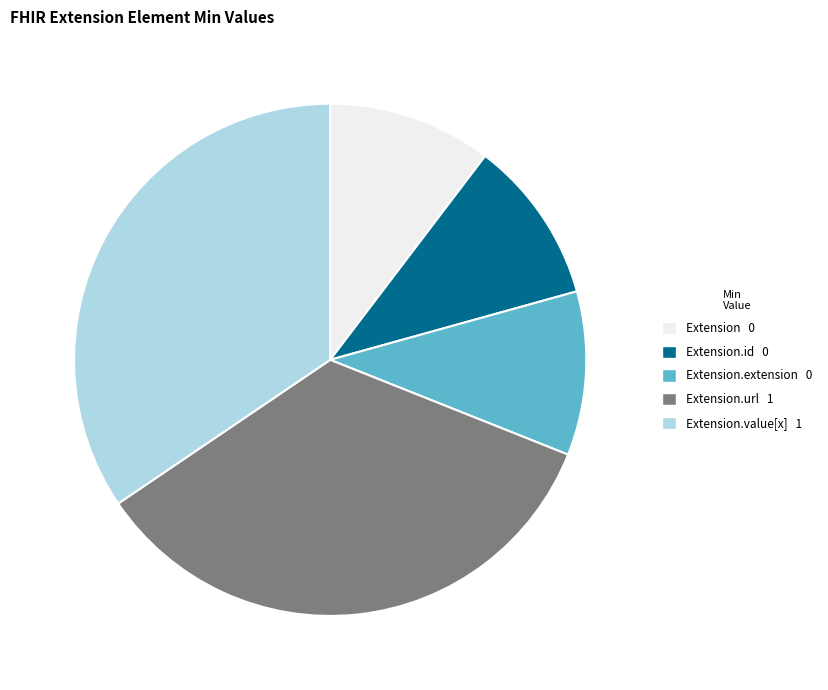

Combined, do Extension.extension 0 and Extension.id 0 account for over 50%?

No